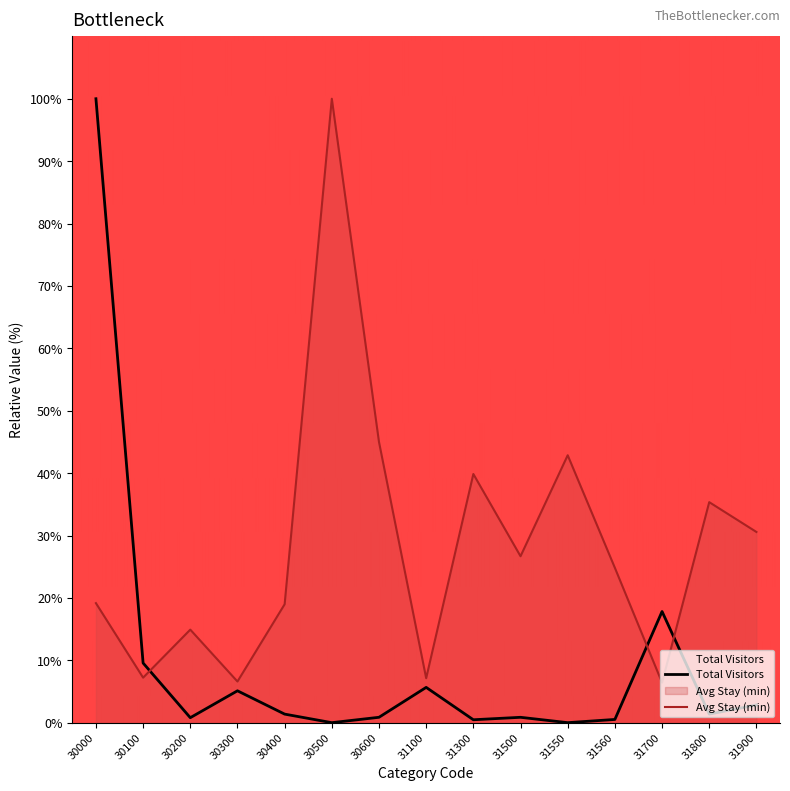

True or false: Avg Stay (min) and Total Visitors intersect in this chart.

True